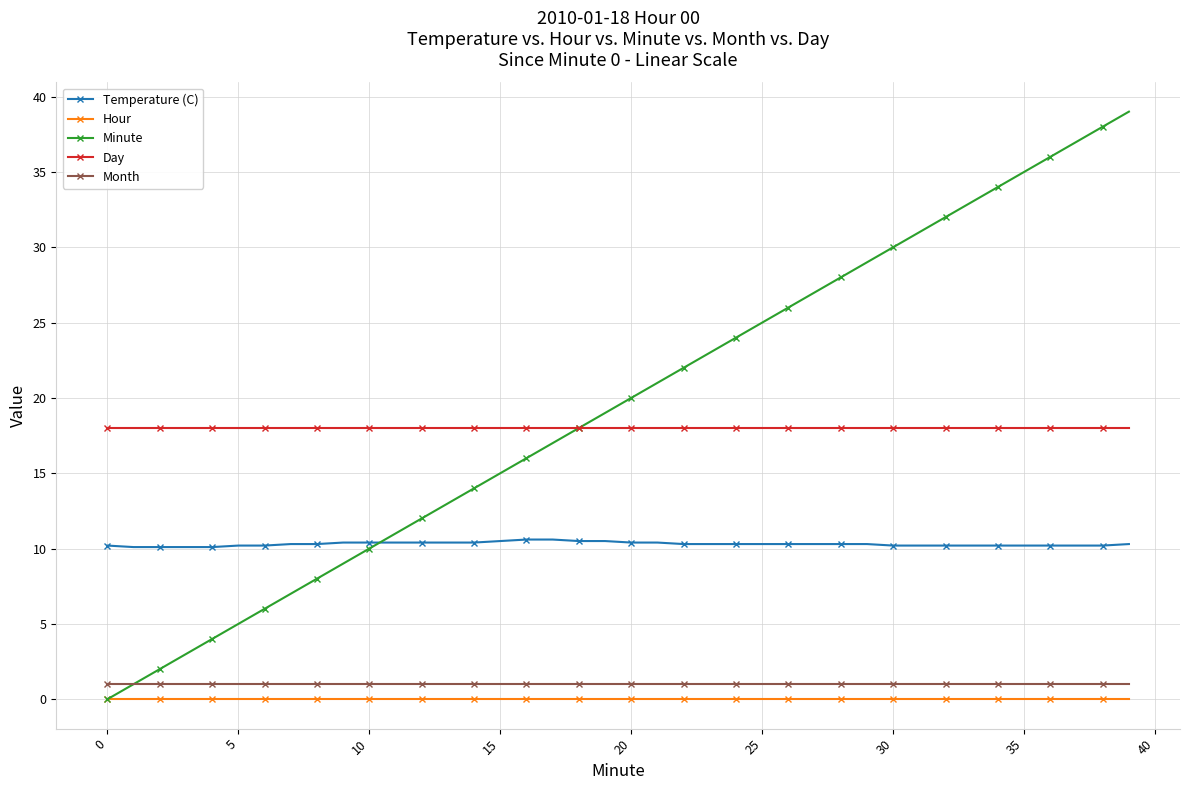

True or false: Hour and Day intersect in this chart.

False